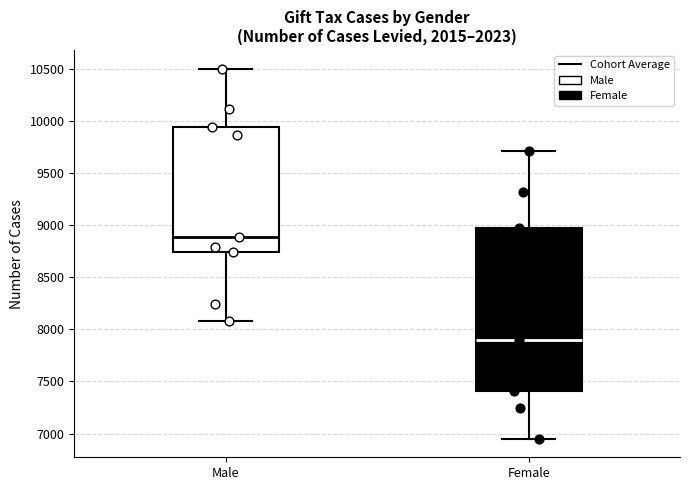

Which box has the lowest median line?

Female